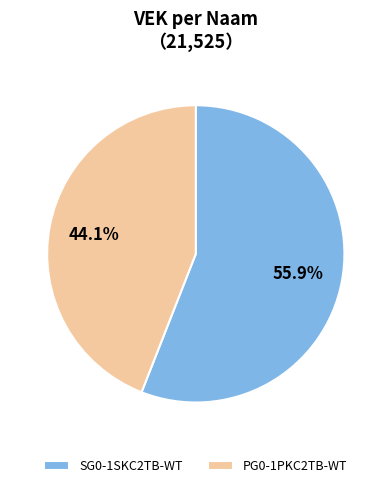

Which category has the biggest portion of the pie?

SG0-1SKC2TB-WT